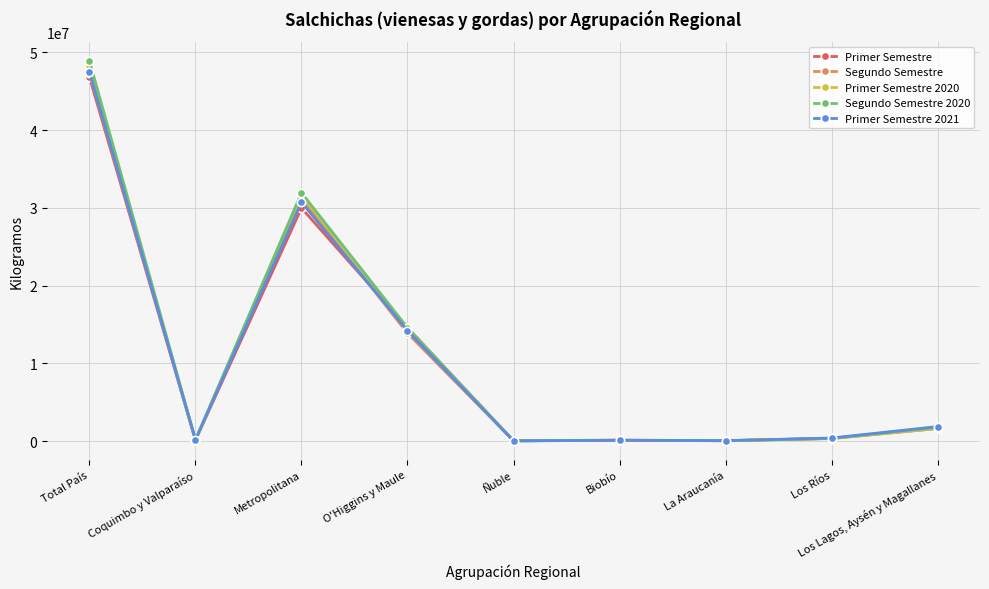

Rank the categories by Segundo Semestre 2020 value from lowest to highest.

Ñuble, La Araucanía, Biobío, Coquimbo y Valparaíso, Los Ríos, Los Lagos, Aysén y Magallanes, O'Higgins y Maule, Metropolitana, Total País